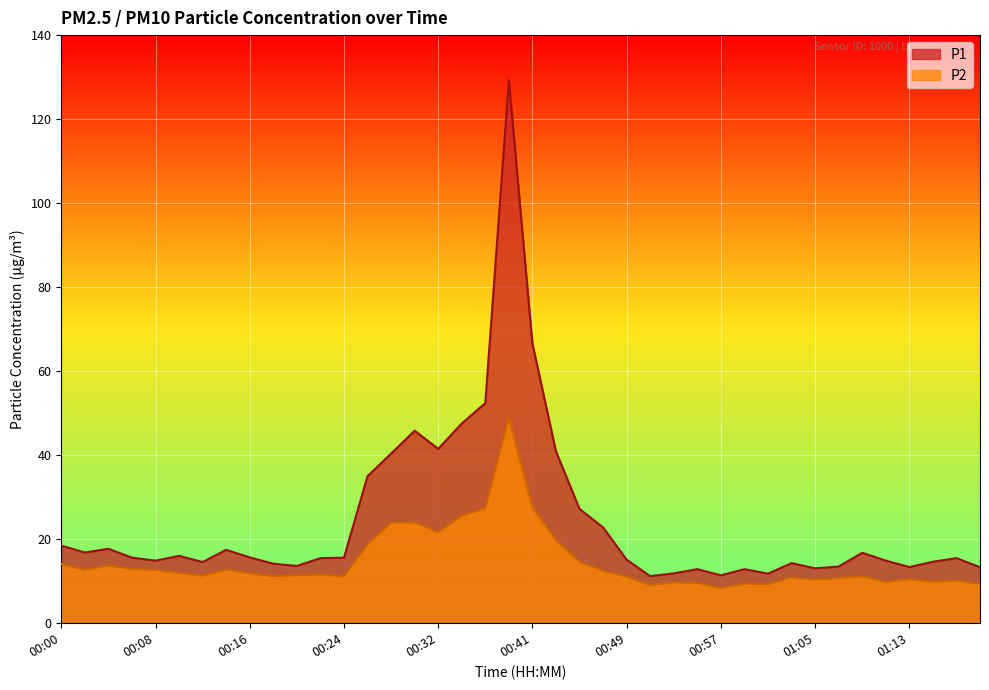

What is the label of the 29th point from the left?

00:57